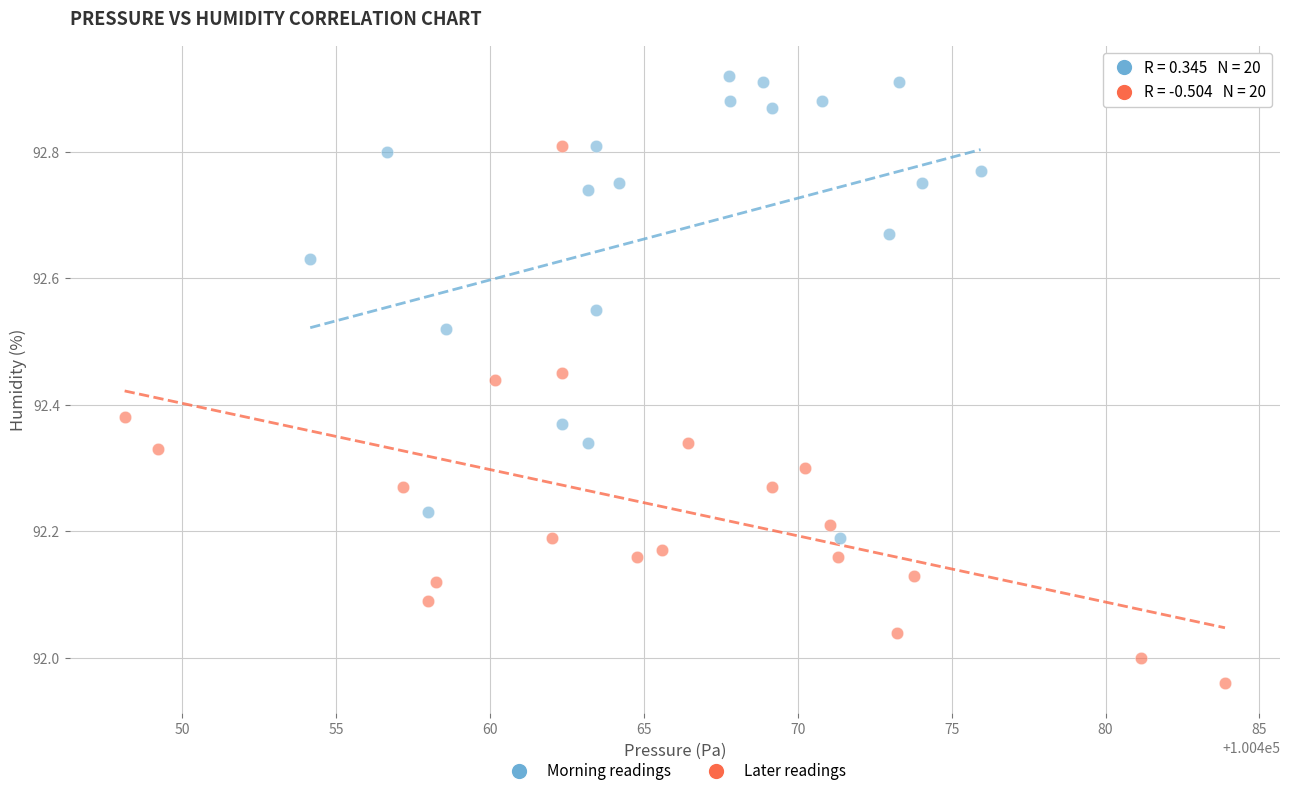

Which series contains the highest Y value?

Morning readings